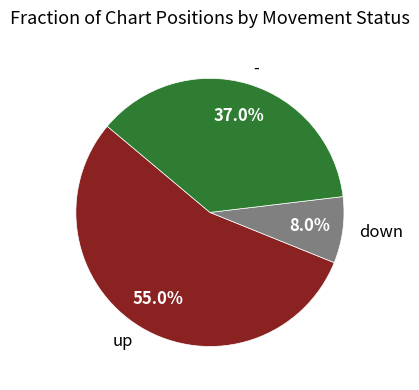

What percentage is the down slice, to the nearest percent?

8%